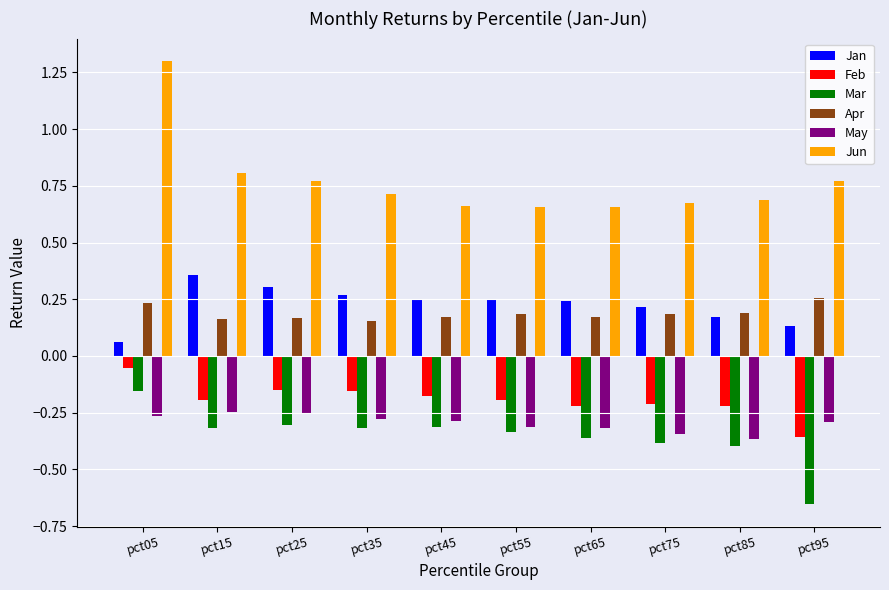

What is the greatest value displayed?

1.3